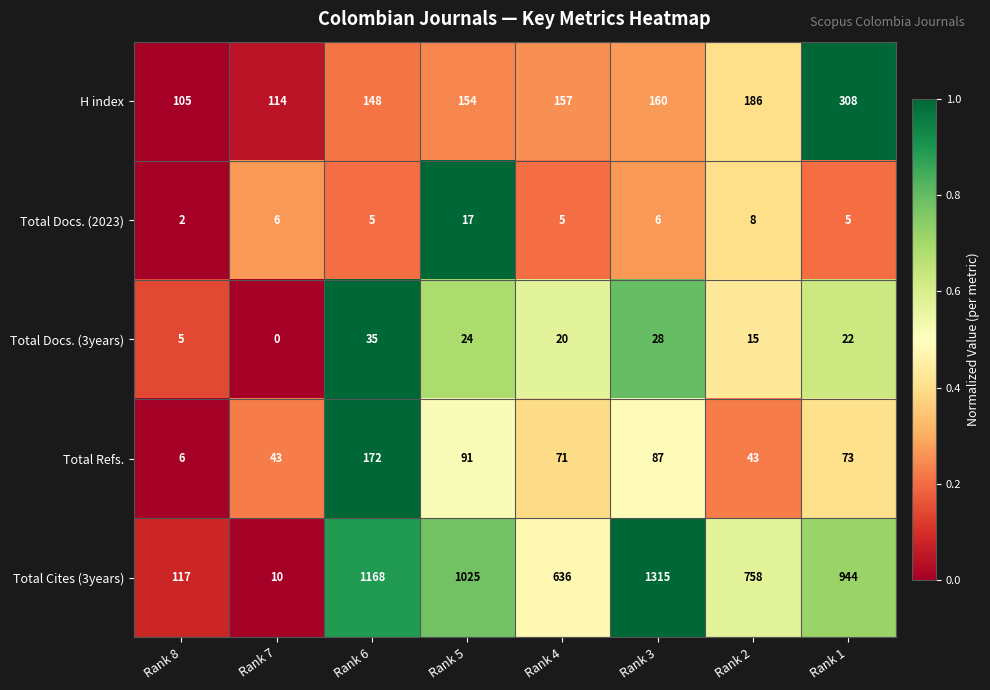

True or false: Total Cites (3years) has a value of 292 at Rank 2.

False